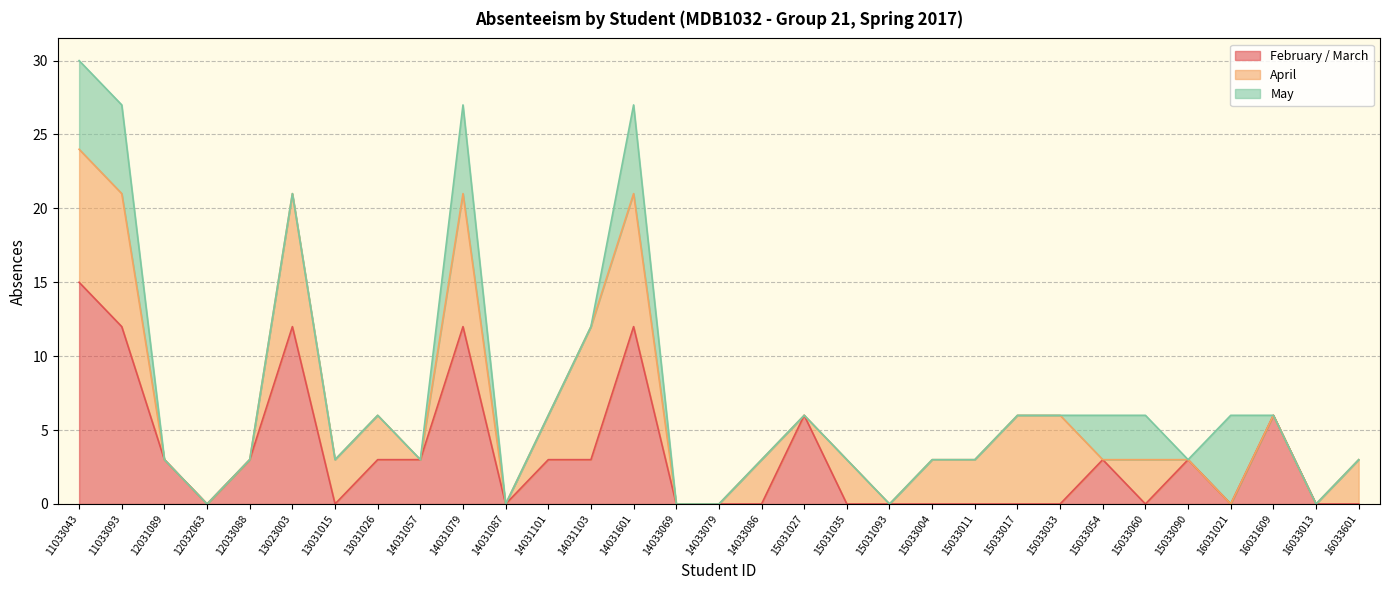

At which category does February / March reach its first local peak?

13023003